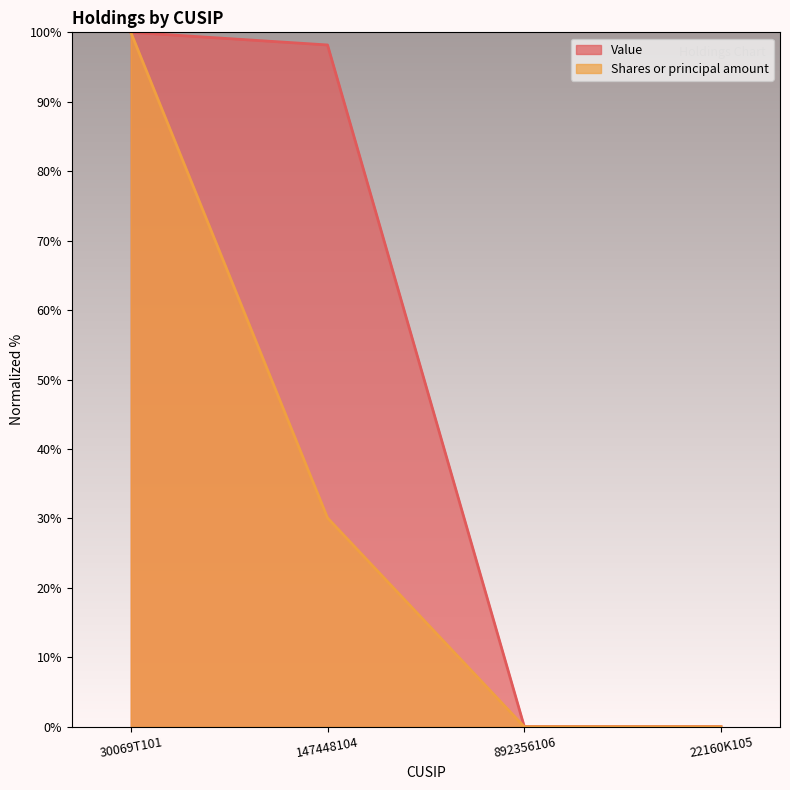

What position from the left is 22160K105?

4